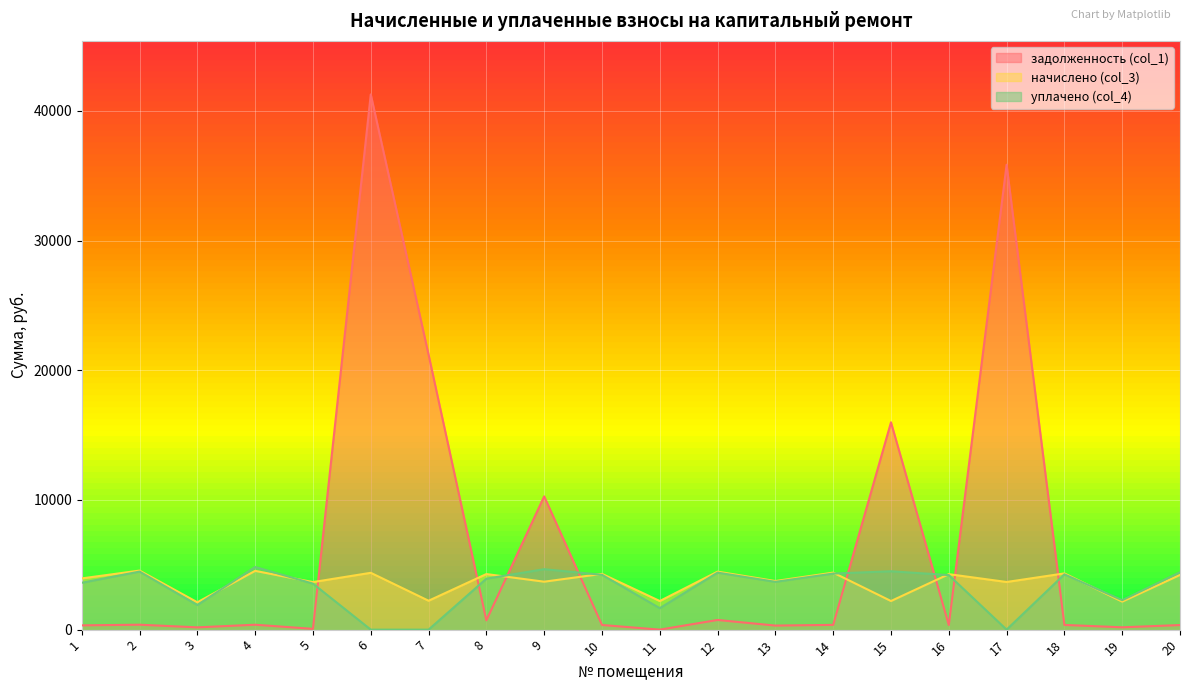

Where does the начислено (col_3) series first go above 4217?

2